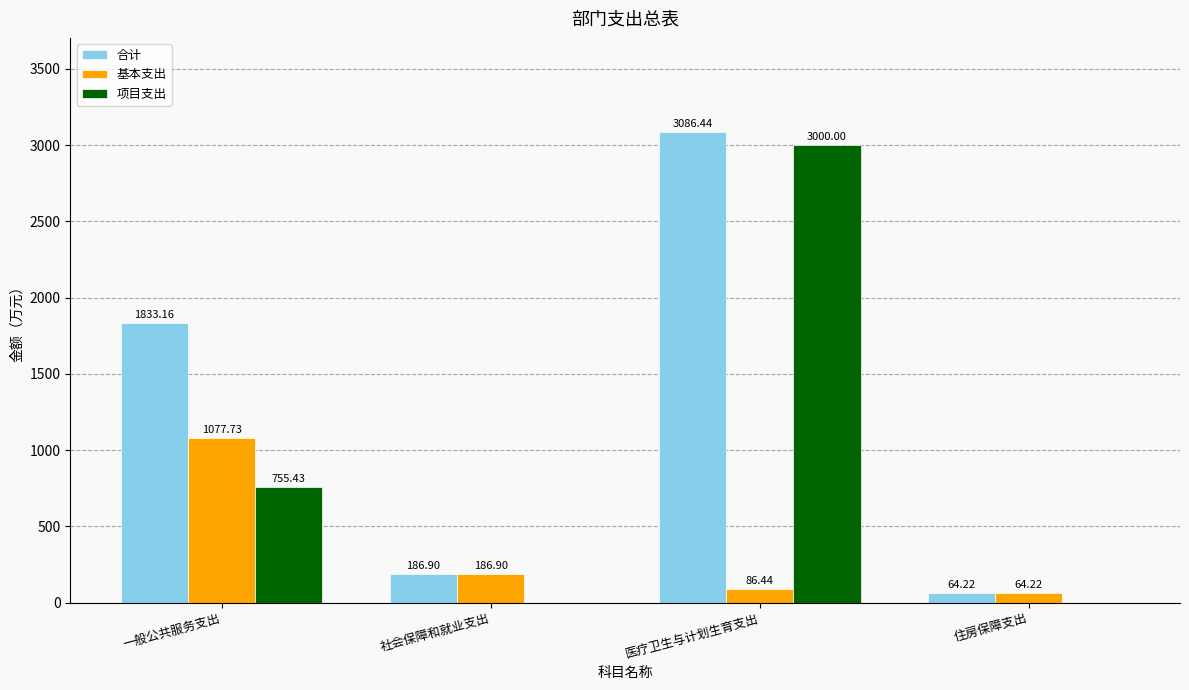

At which label does 基本支出 first exceed 186?

一般公共服务支出